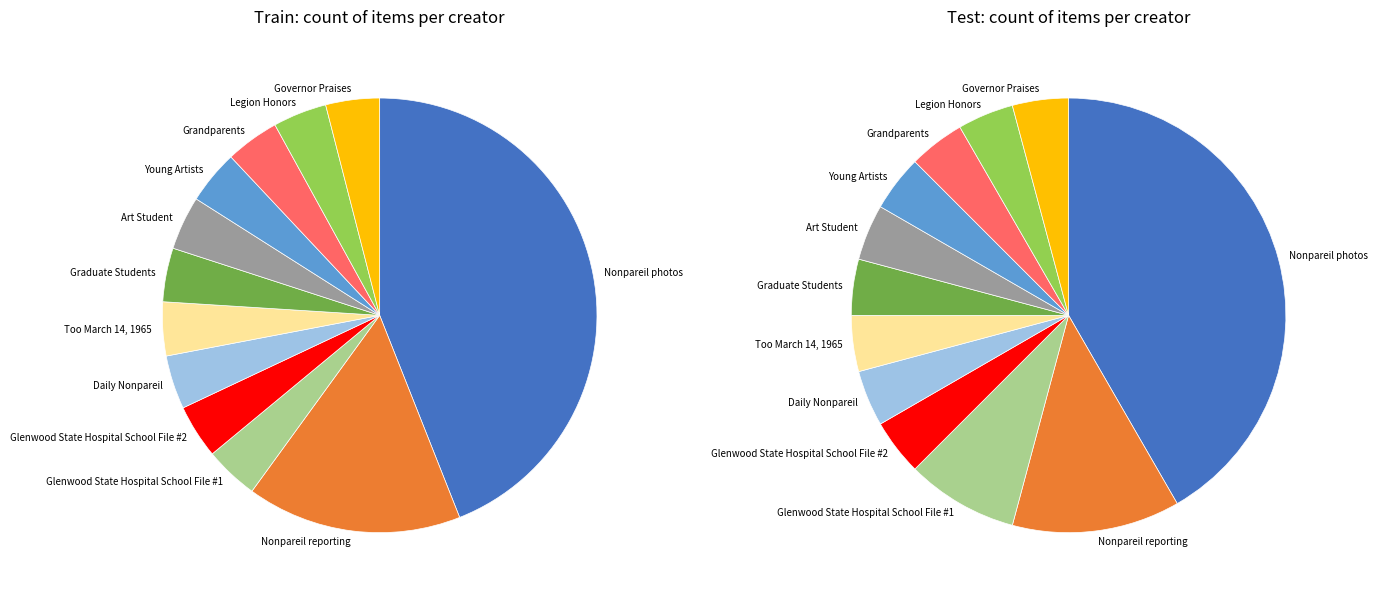

Which slice is the smallest?

Glenwood State Hospital School File #1